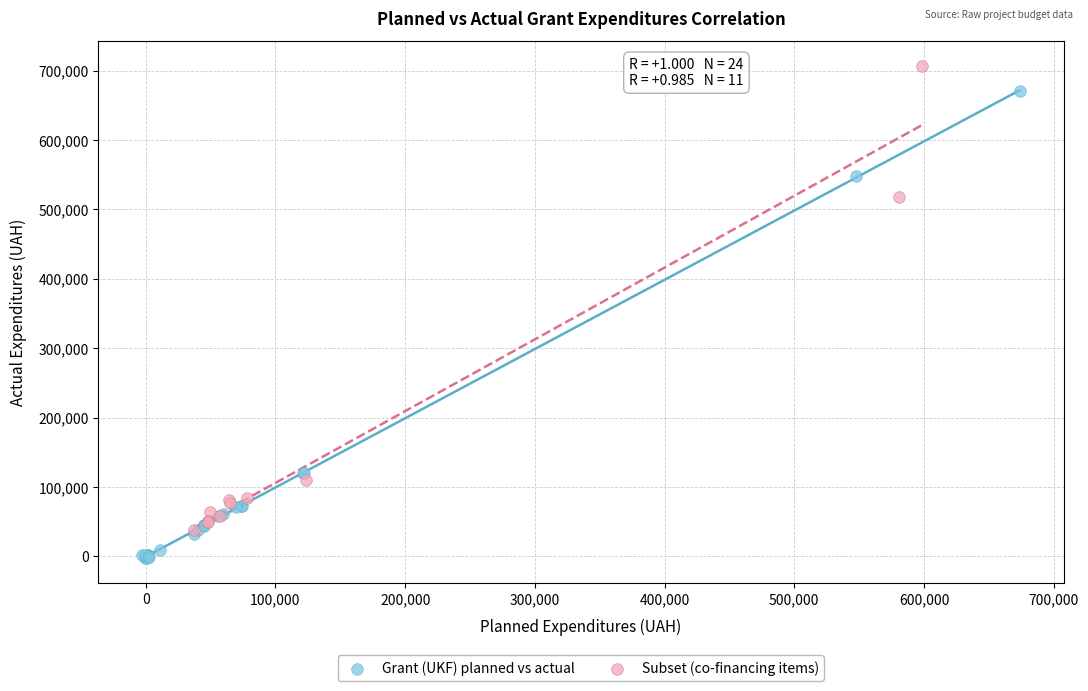

Which series reaches the maximum Y coordinate?

Subset (co-financing items)